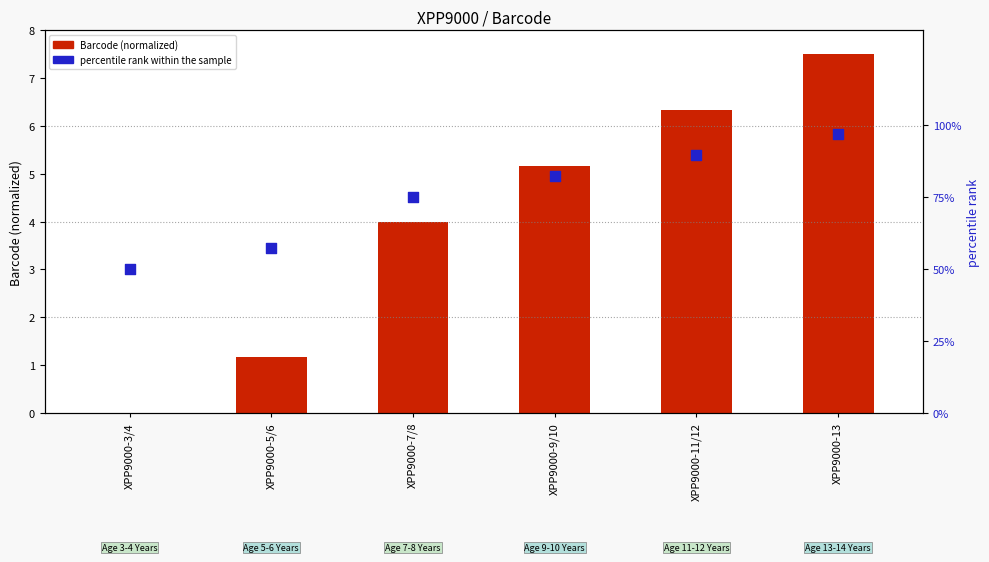

Which series has the widest spread of Y values?

percentile rank within the sample